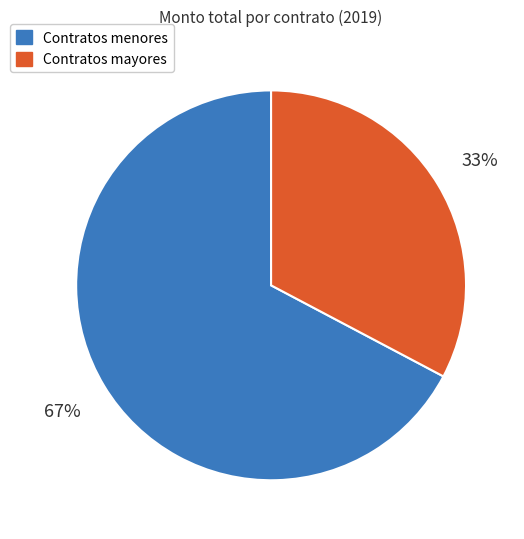

The Contratos mayores slice represents 33% of the pie. True or false?

True